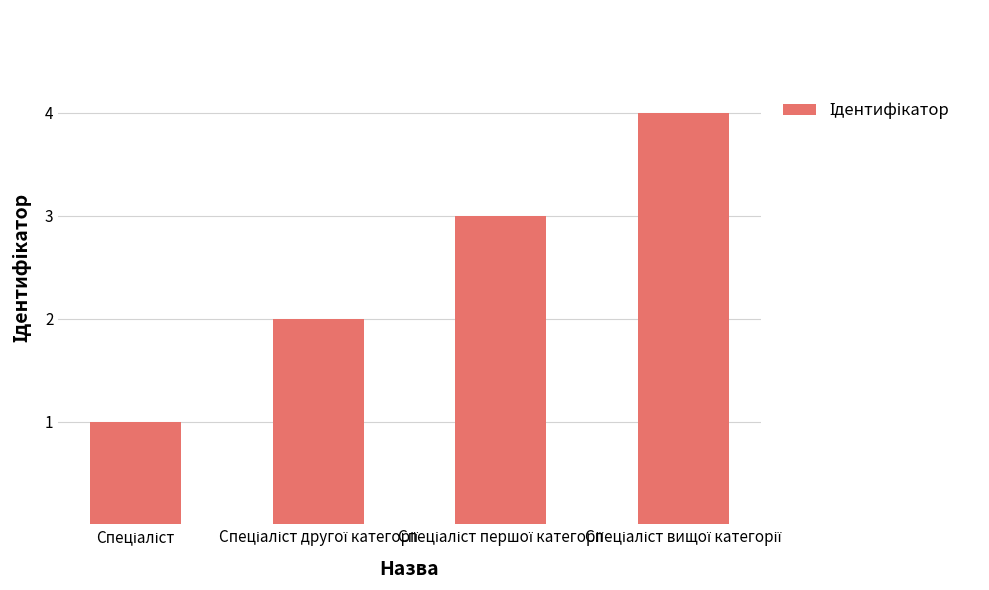

What is the difference between the maximum and minimum values?

3